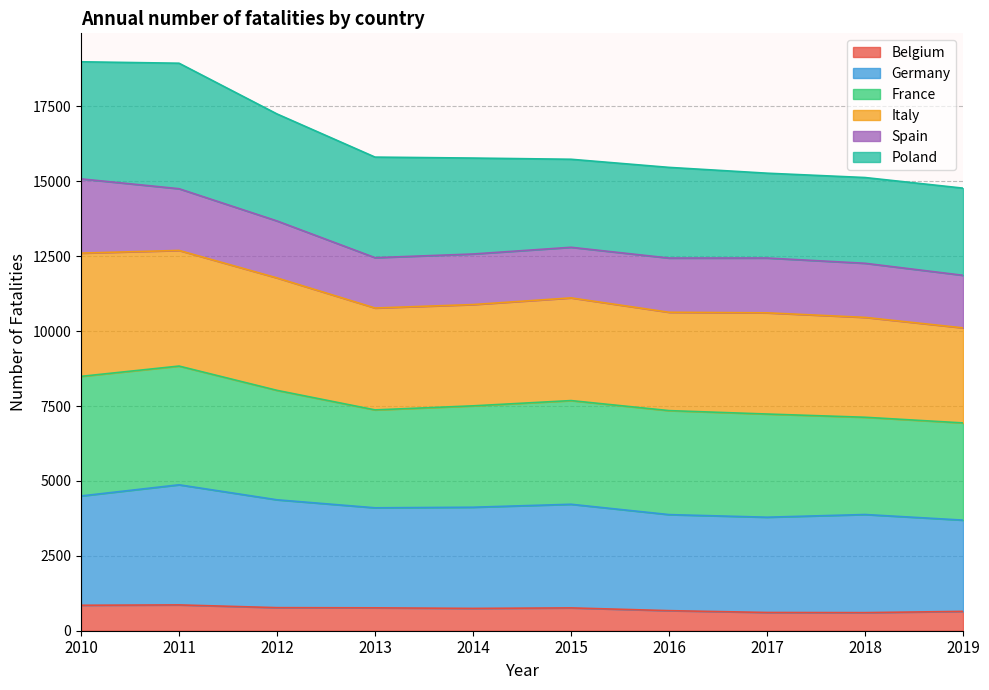

True or false: Italy has more than 0 points higher than both neighbors.

True